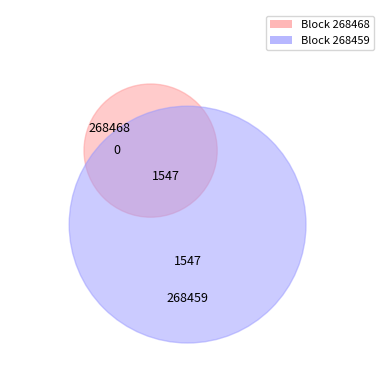

Does 268459 represent more than half of the total?

Yes